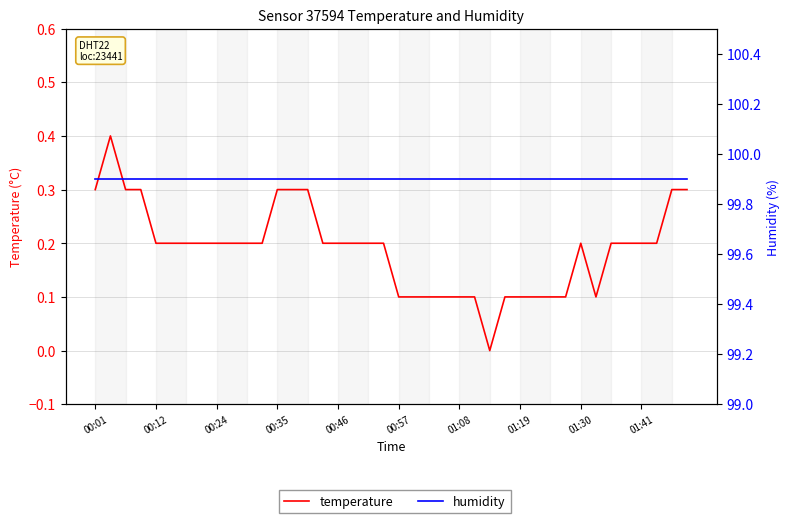

How many lines are shown in the chart?

2